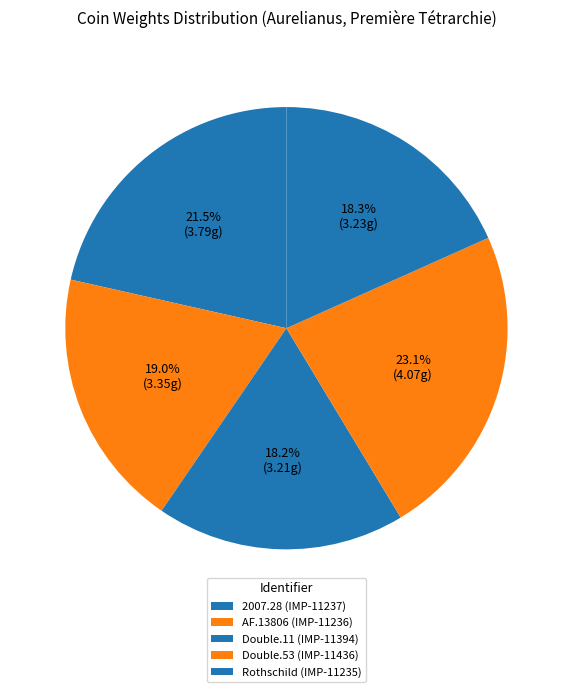

What is the smallest slice in the pie chart?

Double.11 (IMP-11394)